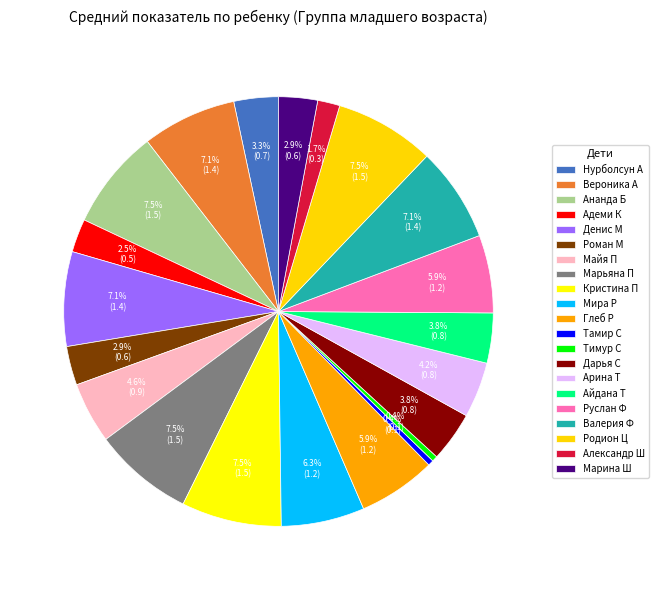

To the nearest percent, what is the difference between the Тимур С and Айдана Т slice percentages?

3%